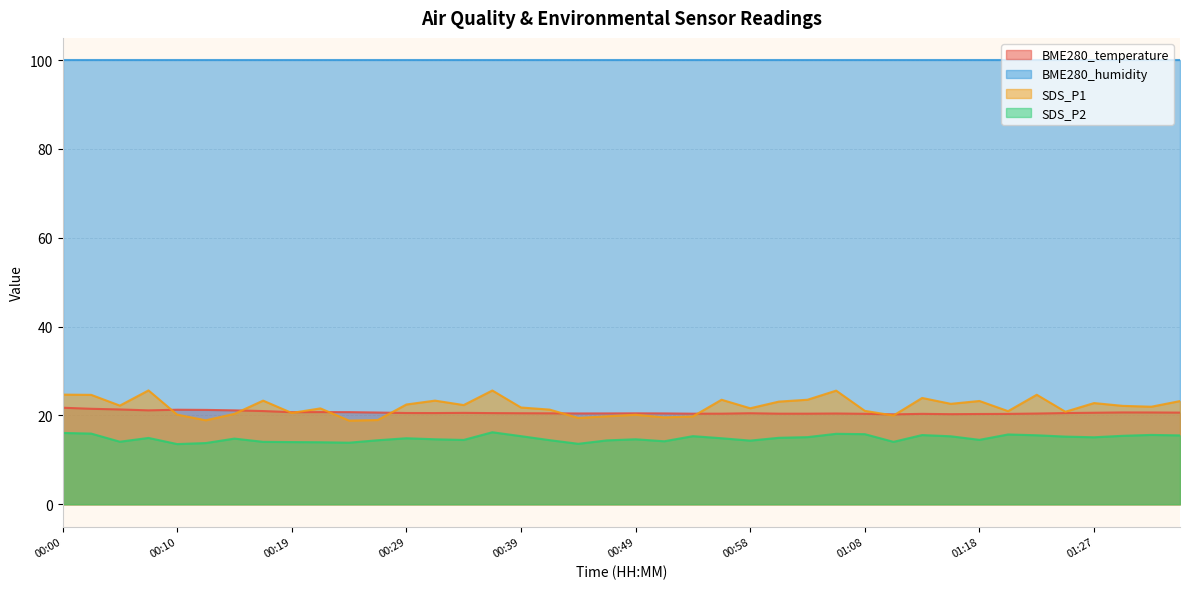

How many lines are shown in the chart?

4